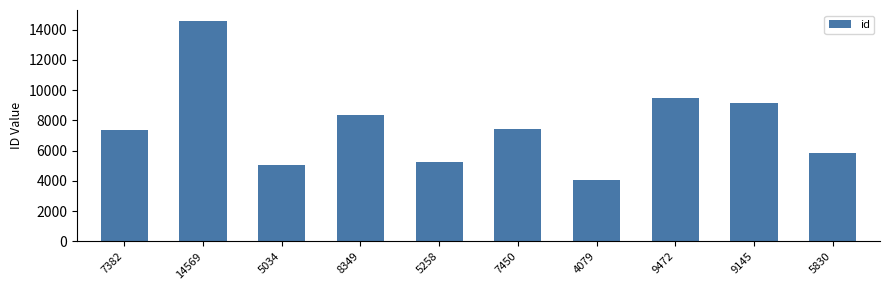

Where does the data first go above 7450?

14569